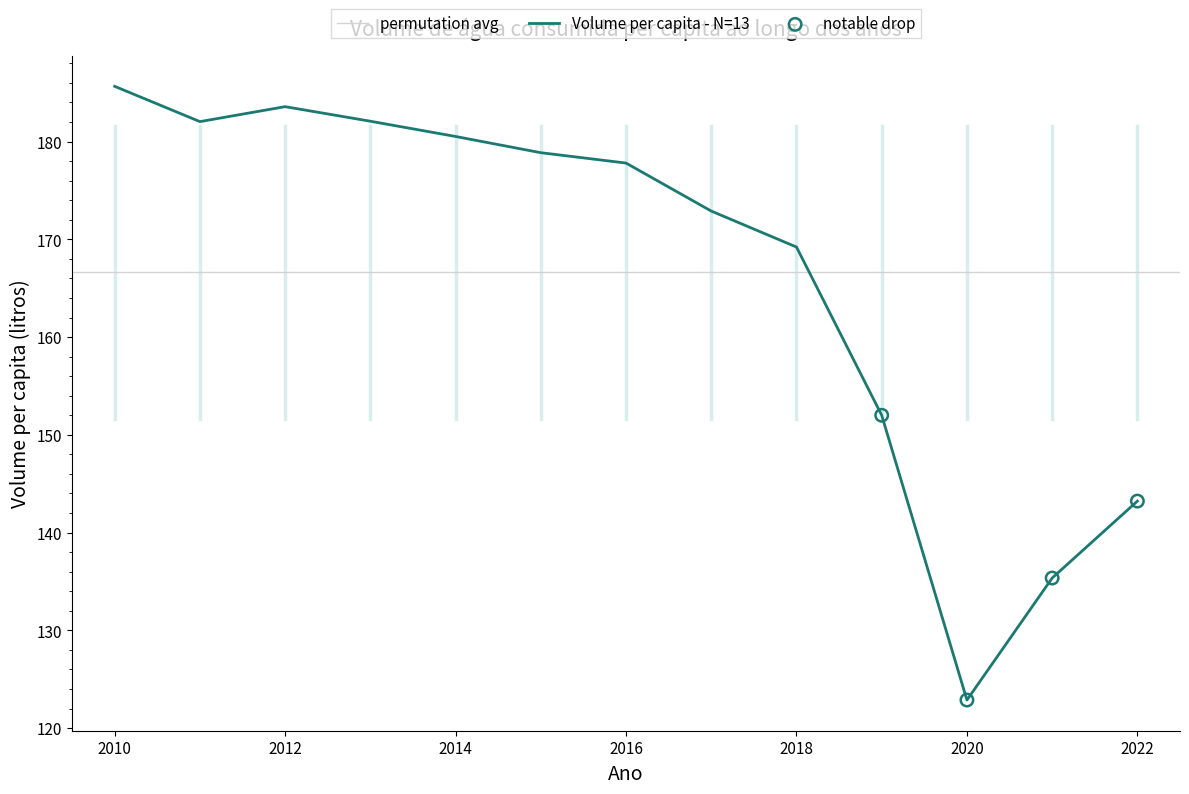

What is the ratio of the value at 2013 to the value at 2022?

1.3